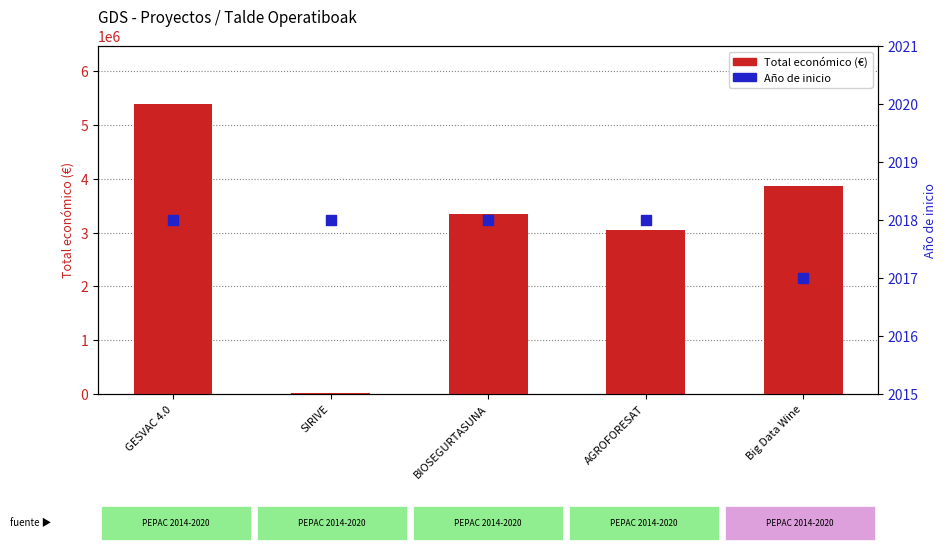

What is the total value across all series at Big Data Wine?

3877135